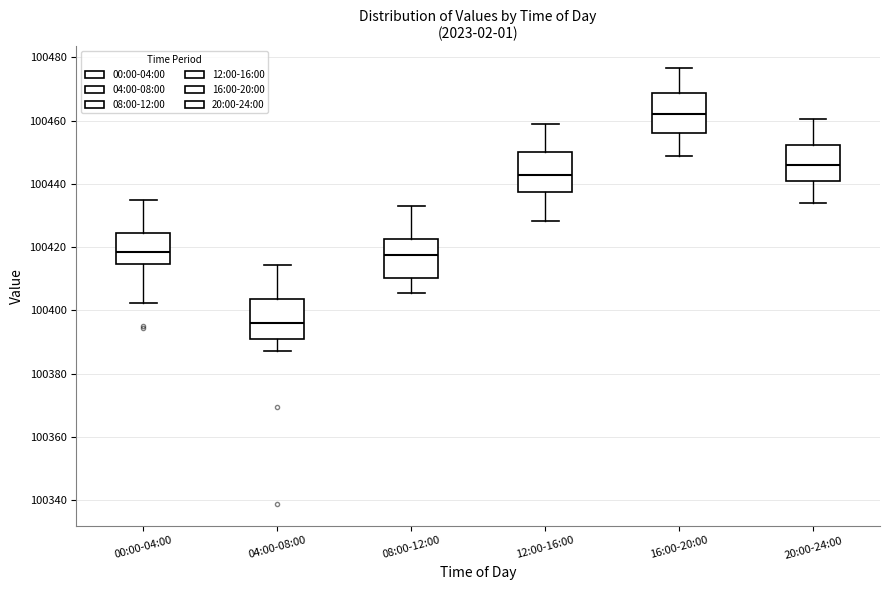

Reading left to right, transcribe this box plot: for each box, give where its median line is, the range the box spans, and where its two whiskers end, as read against the y-axis. The values are not printed on the chart, so give them approximately, as read against the axis.

00:00-04:00: median 100418, box 100414 to 100424, whiskers 100402 to 100434
04:00-08:00: median 100396, box 100390 to 100404, whiskers 100388 to 100414
08:00-12:00: median 100418, box 100410 to 100422, whiskers 100406 to 100432
12:00-16:00: median 100442, box 100438 to 100450, whiskers 100428 to 100458
16:00-20:00: median 100462, box 100456 to 100468, whiskers 100448 to 100476
20:00-24:00: median 100446, box 100440 to 100452, whiskers 100434 to 100460